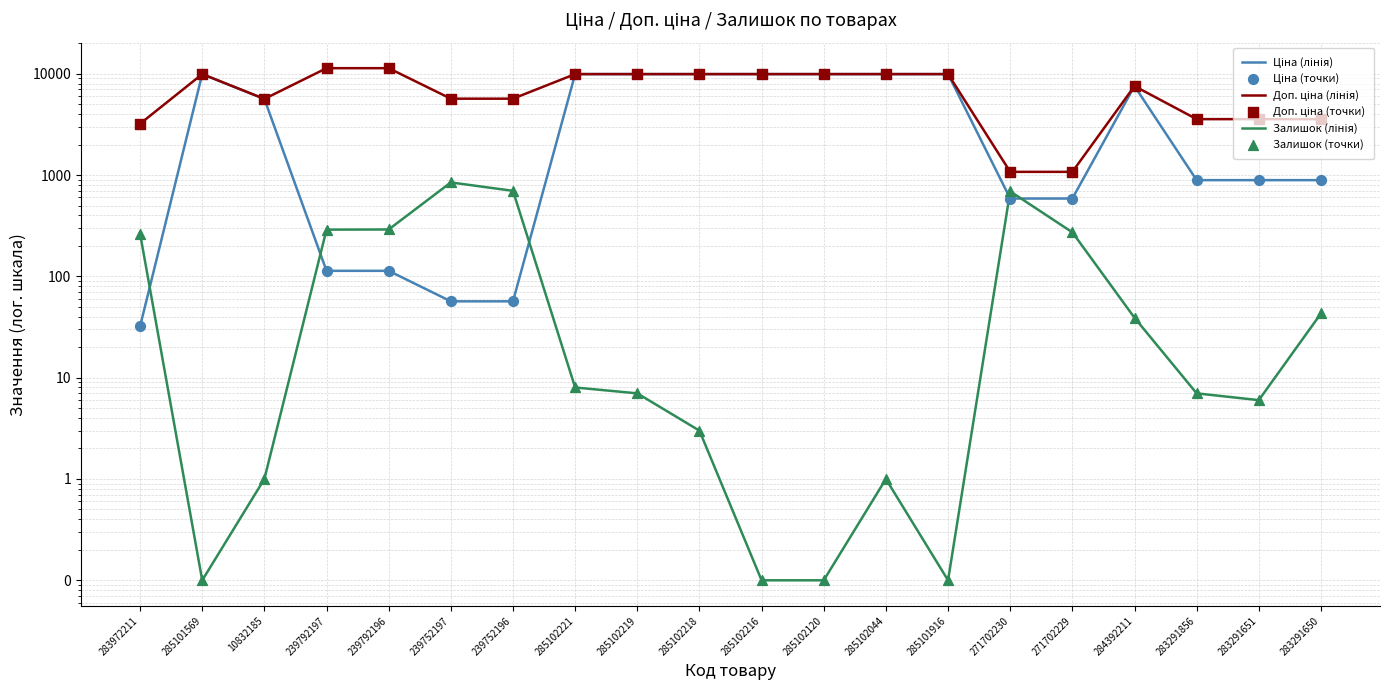

At how many categories does at least one series exceed 2289?

18